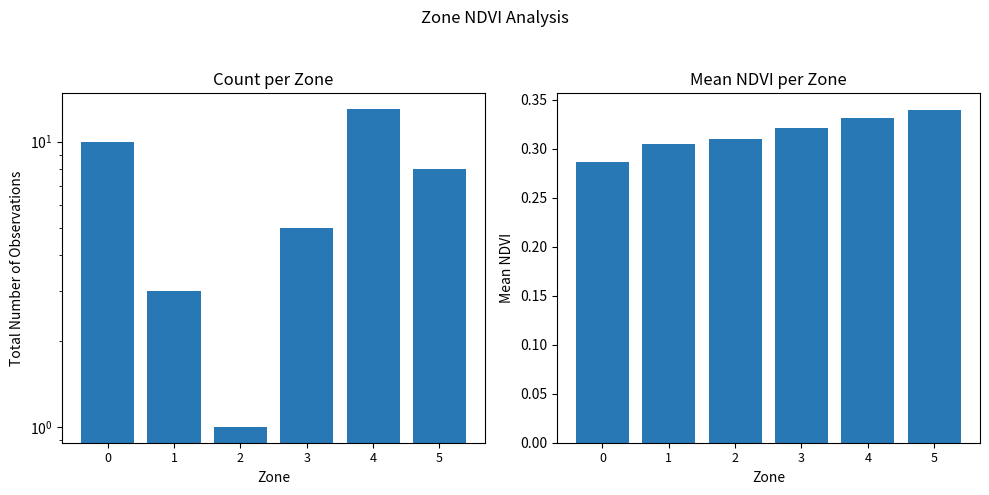

At 0, list the series in order from largest to smallest.

count, mean_ndvi